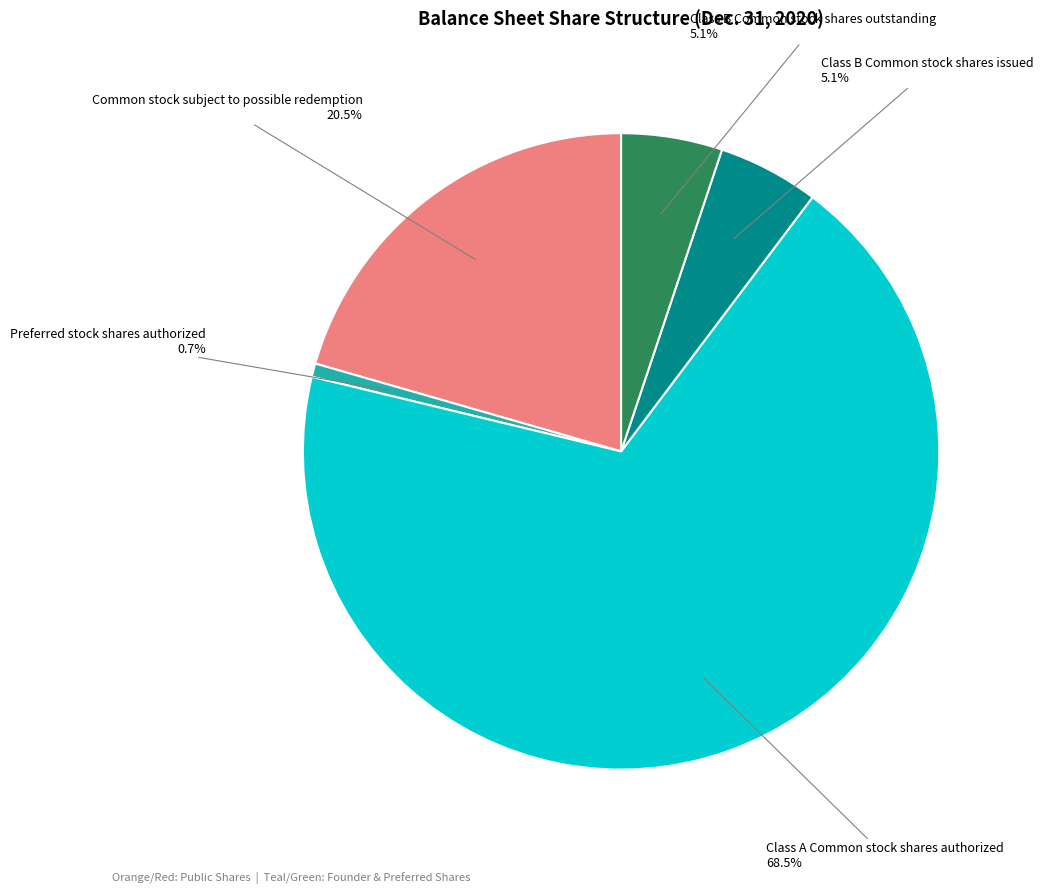

Is there any slice that represents more than half of the pie?

Yes